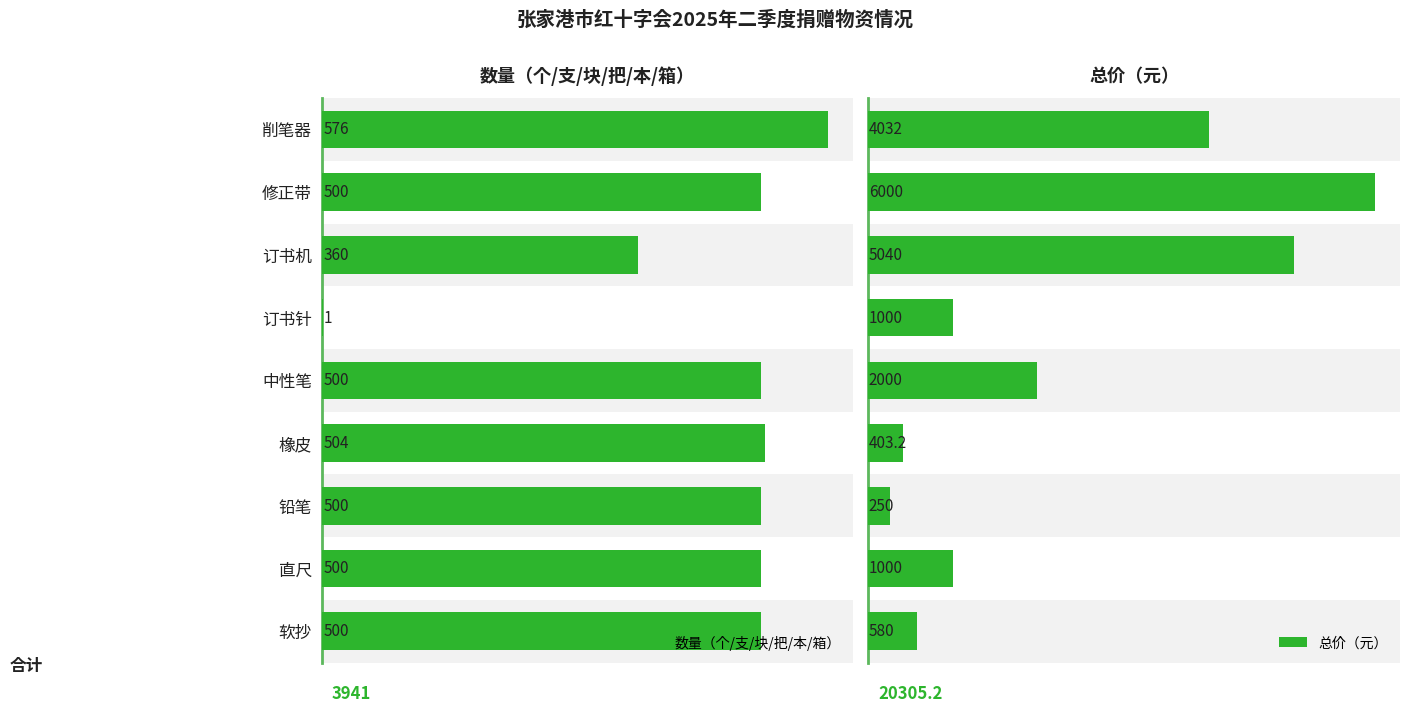

Which category has the highest value in the 数量（个/支/块/把/本/箱） series?

削笔器